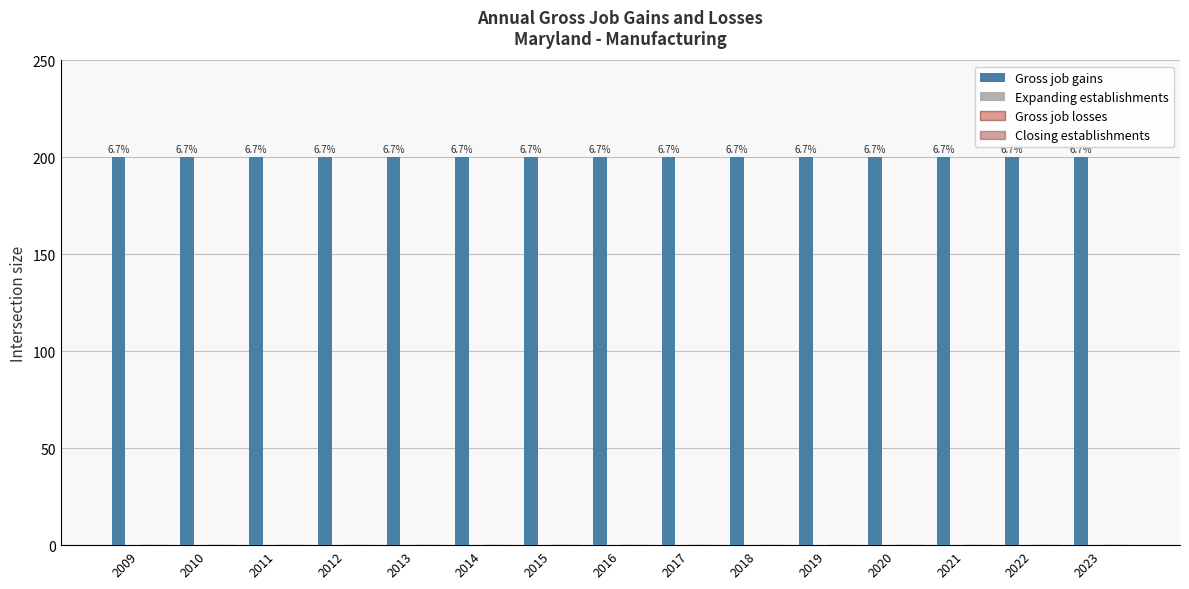

Are the bars grouped side by side (vs. stacked)?

Yes